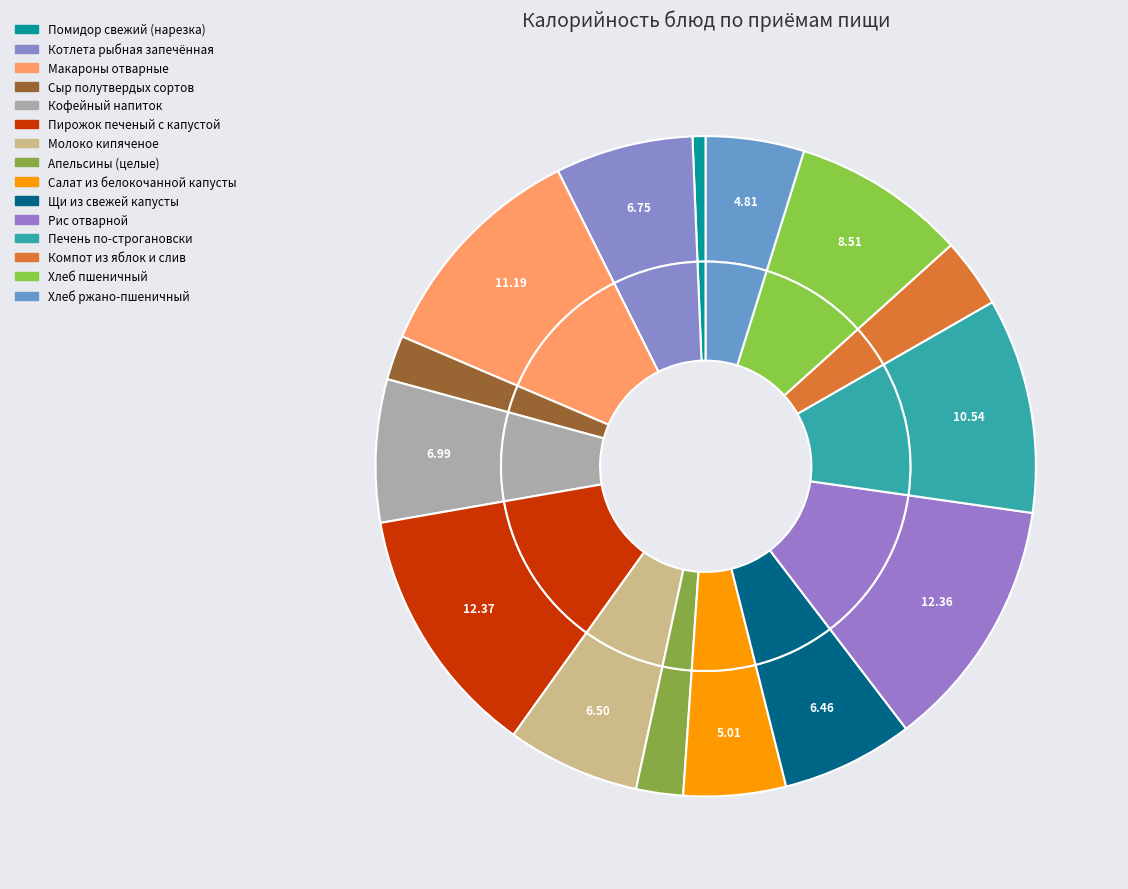

What is the ratio of the value at Компот из яблок и слив to the value at Пирожок печеный с капустой?

0.3